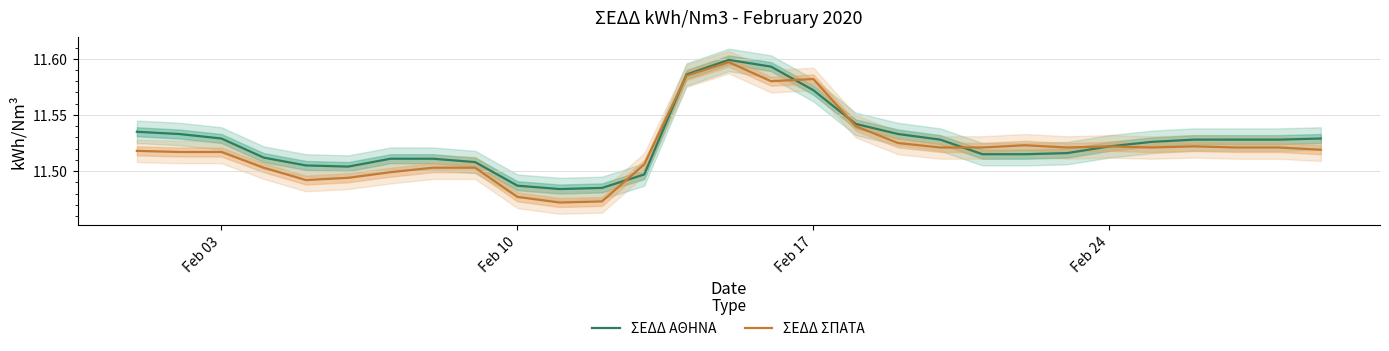

How many ΣΕΔΔ ΣΠΑΤΑ values are between 11 and 12?

29